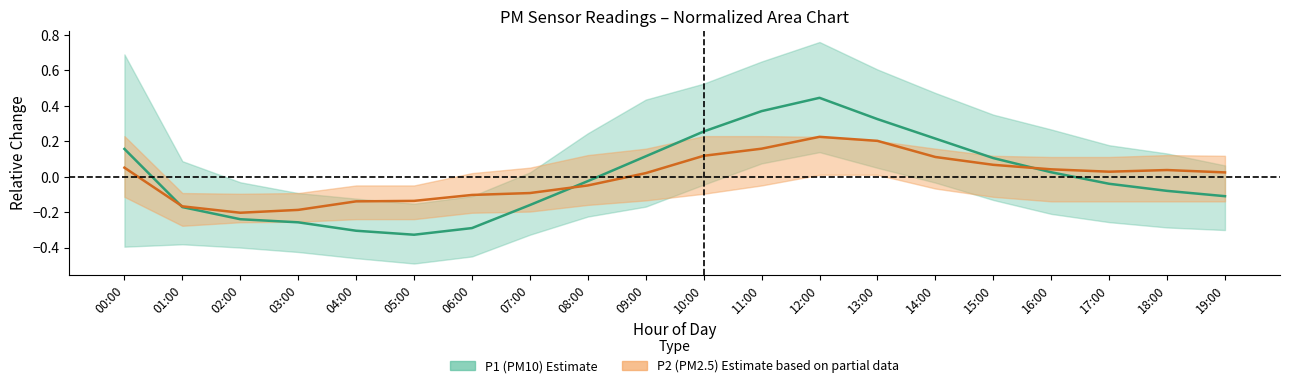

What is the label of the 20th point from the left?

19:00